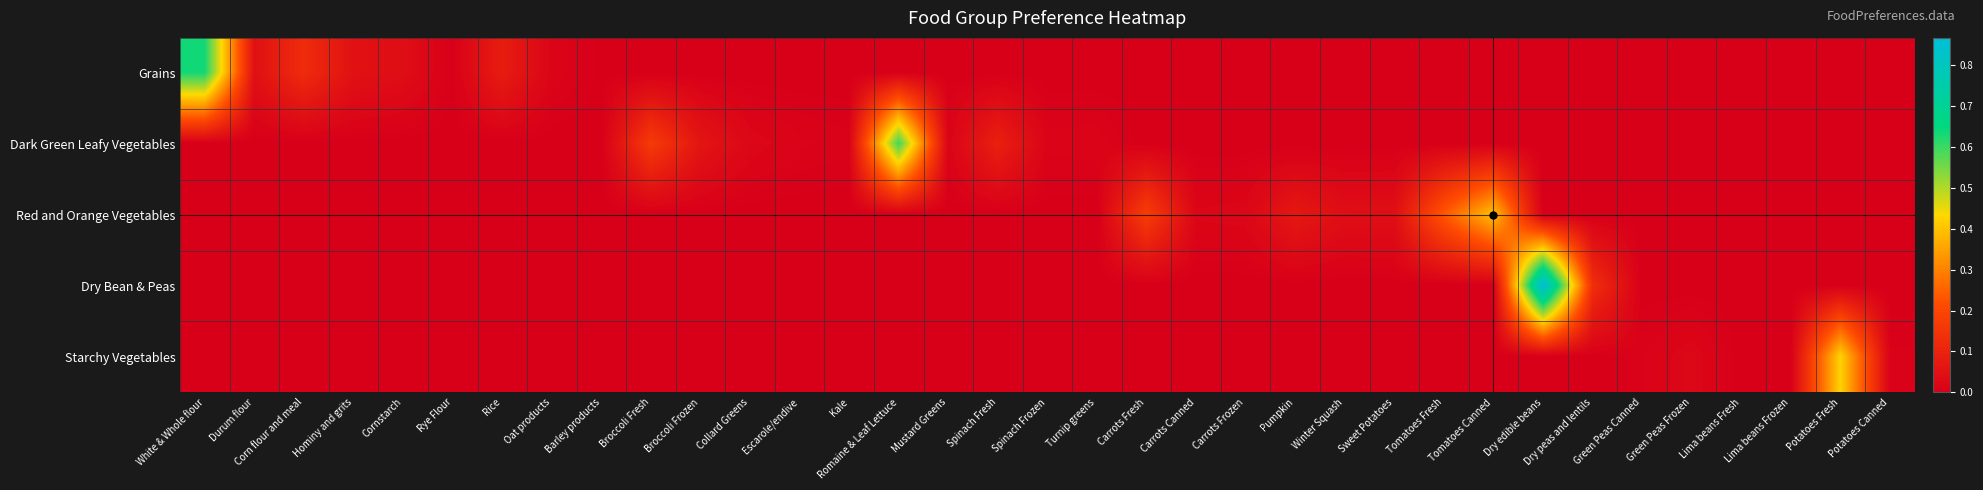

Which series has the widest spread of values?

Dry Bean & Peas